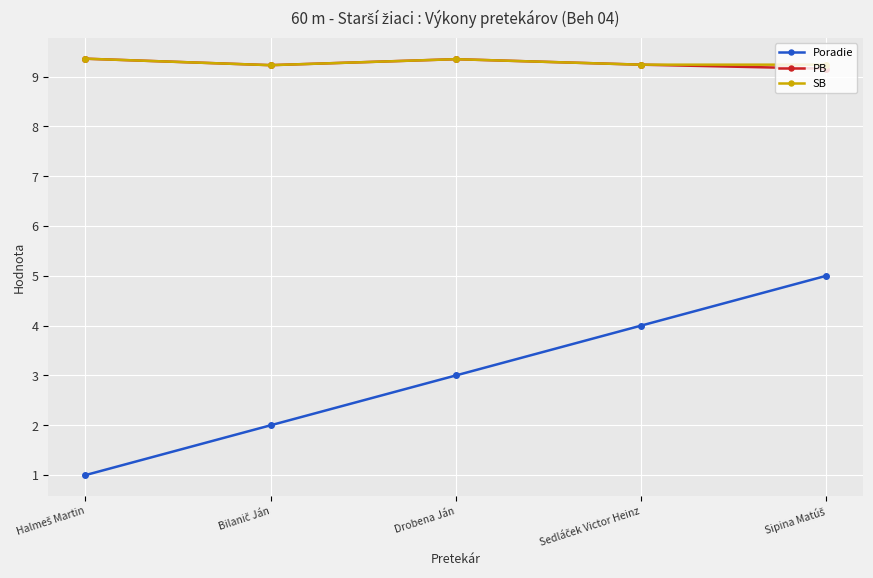

The value of PB at Drobena Ján is 2.8. True or false?

False